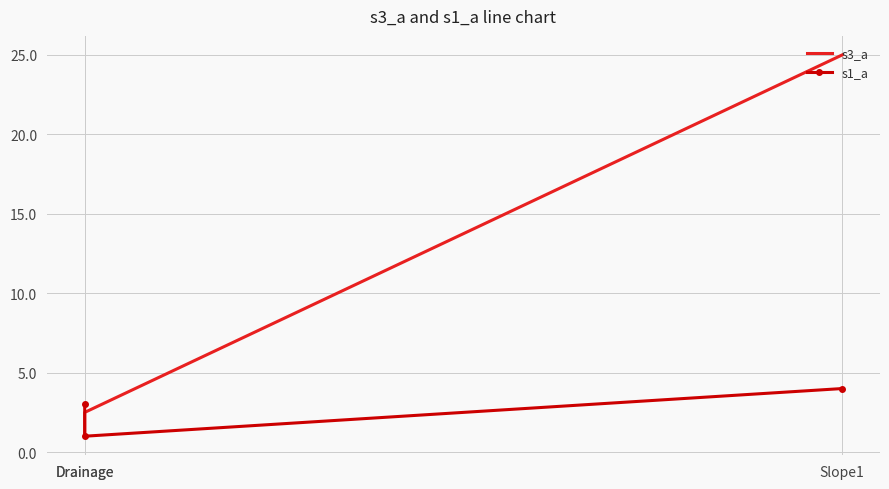

Reading left to right, list all the values displayed in this chart.

s3_a: Slope1=25.0	Drainage=2.5	Drainage=1.0
s1_a: Slope1=4.0	Drainage=1.0	Drainage=3.0